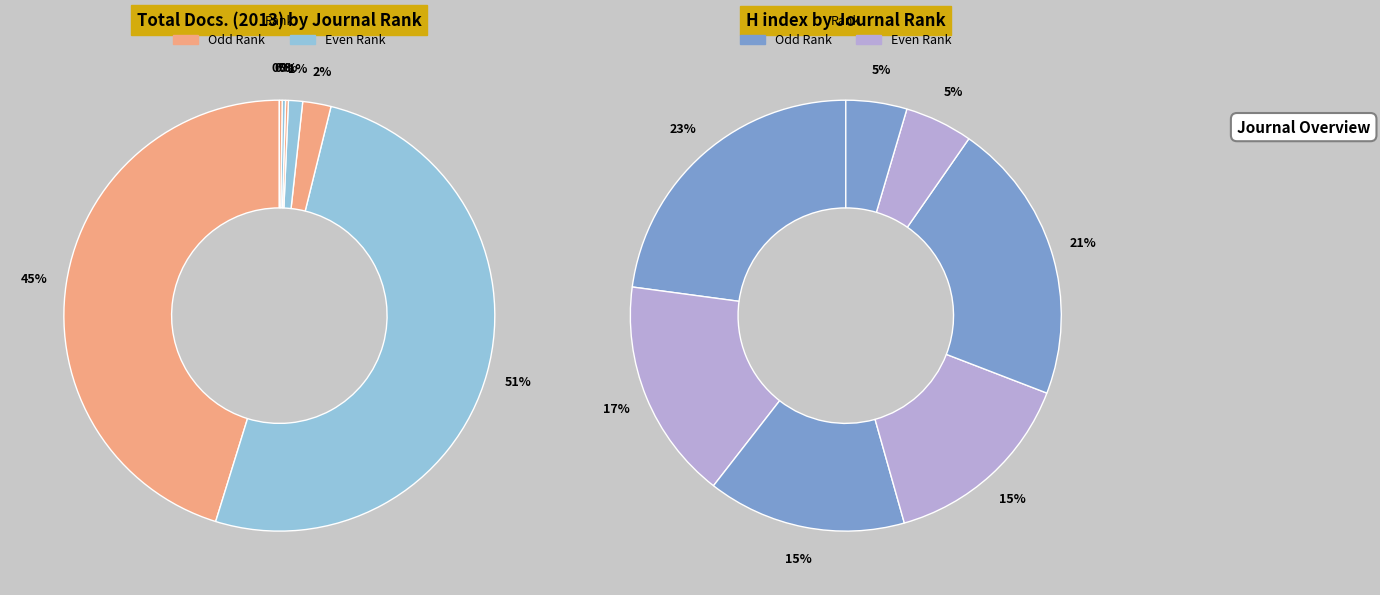

What percentage is the 4 slice, to the nearest percent?

1%